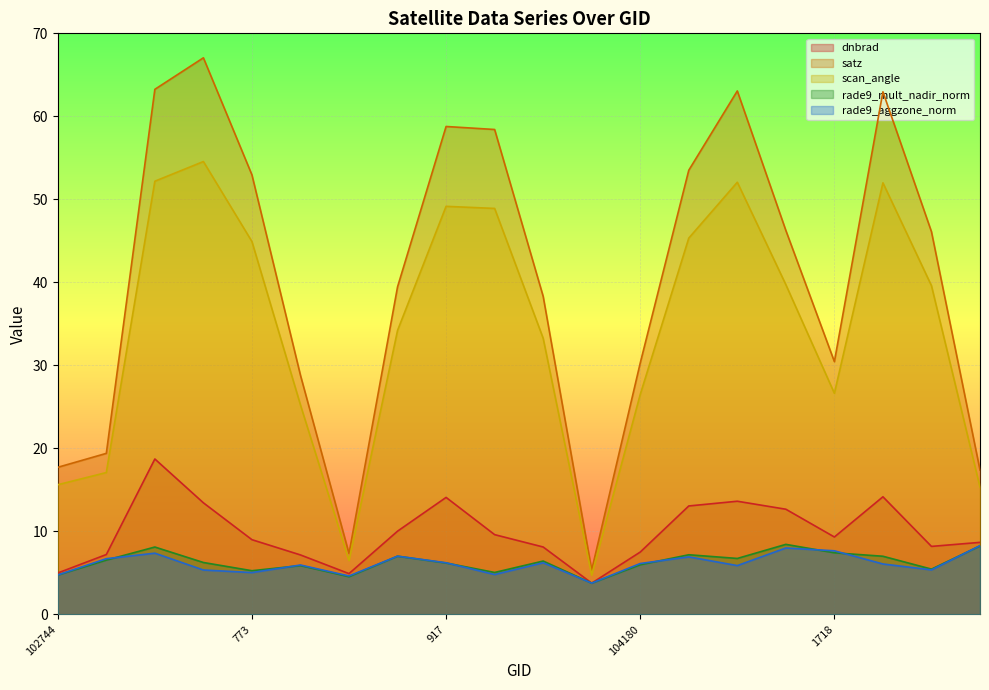

True or false: rade9_mult_nadir_norm has more than 2 interior local peaks.

True